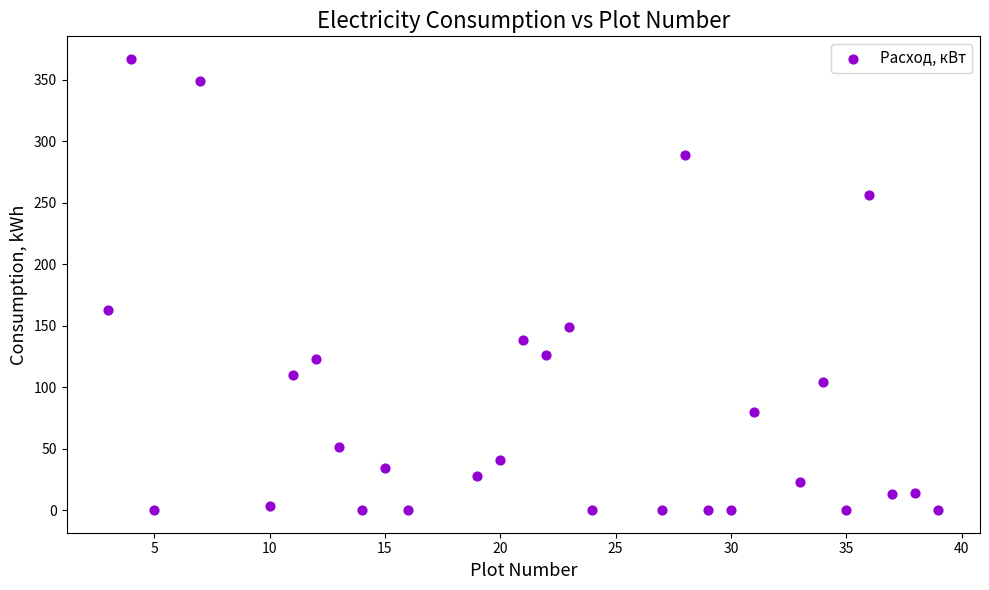

What Y value in the scatter plot is closest to 183?

163